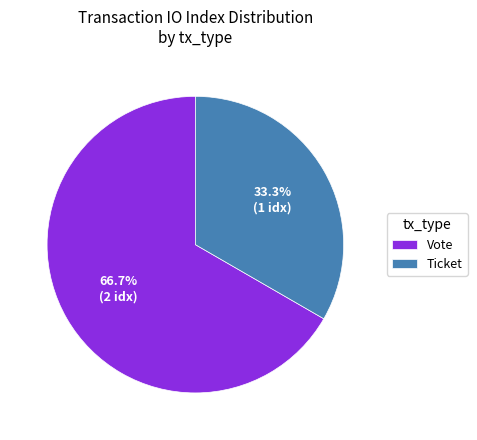

Approximately how many times larger is the value at Ticket compared to Vote?

0.5